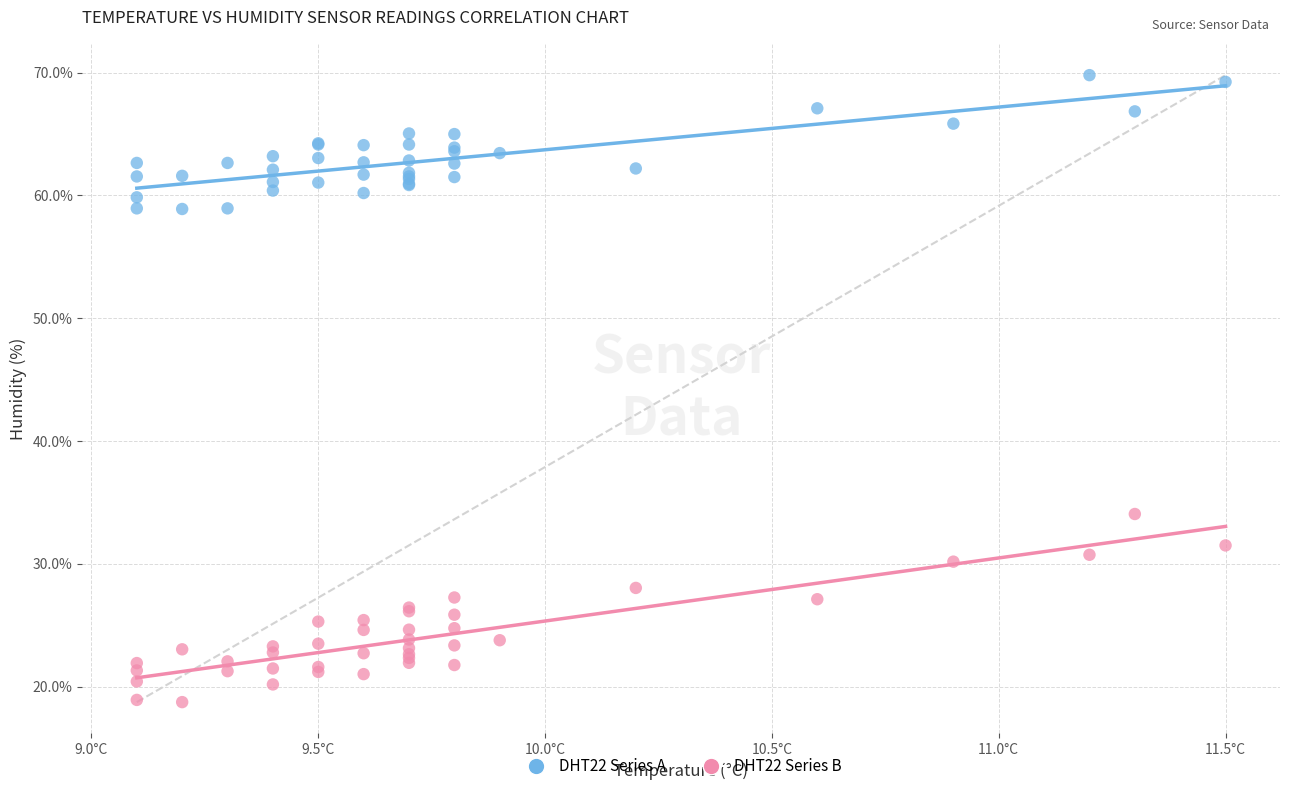

Which series contains the lowest Y value?

DHT22 Series B